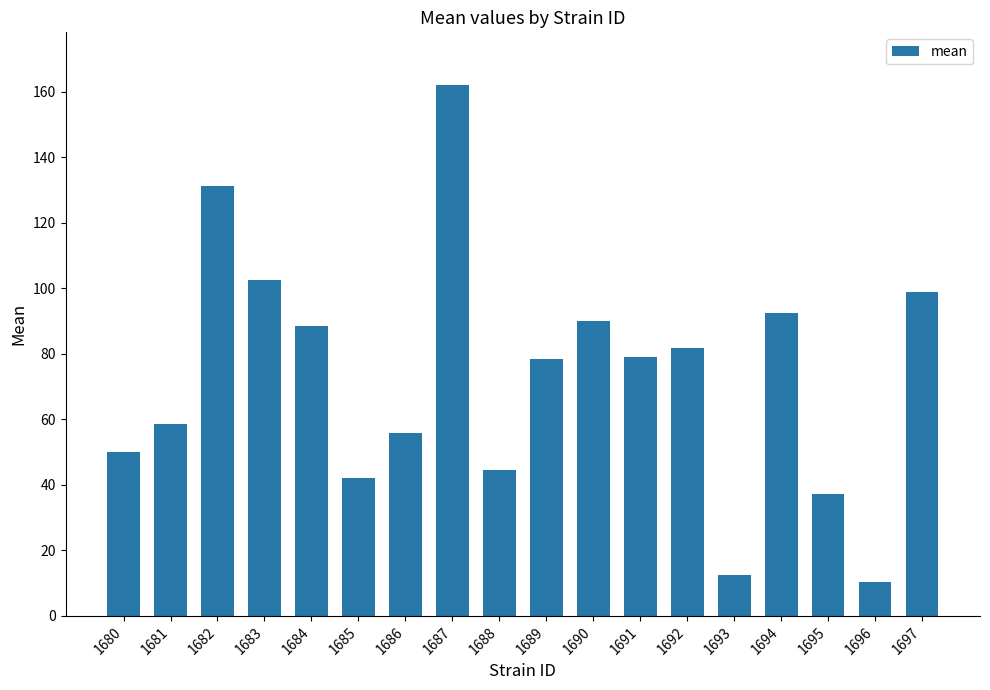

At which label does the data first exceed 79?

1682